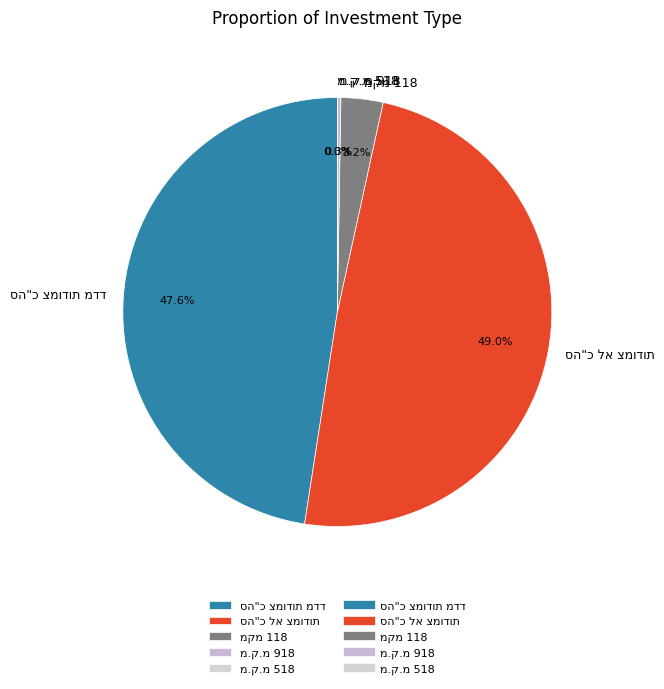

Is there any slice that represents more than half of the pie?

No